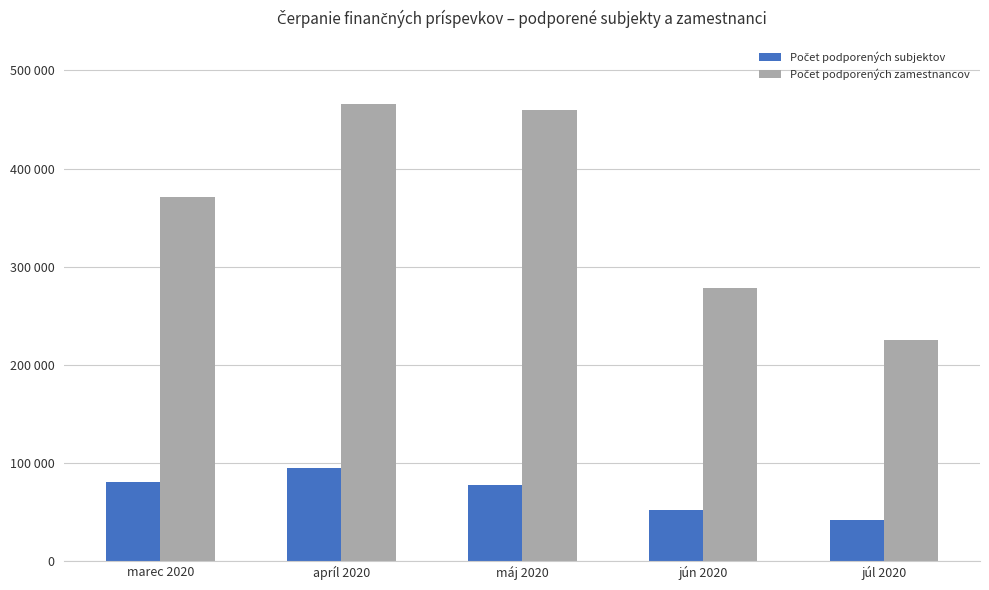

Which has a higher value, júl 2020 or apríl 2020?

apríl 2020